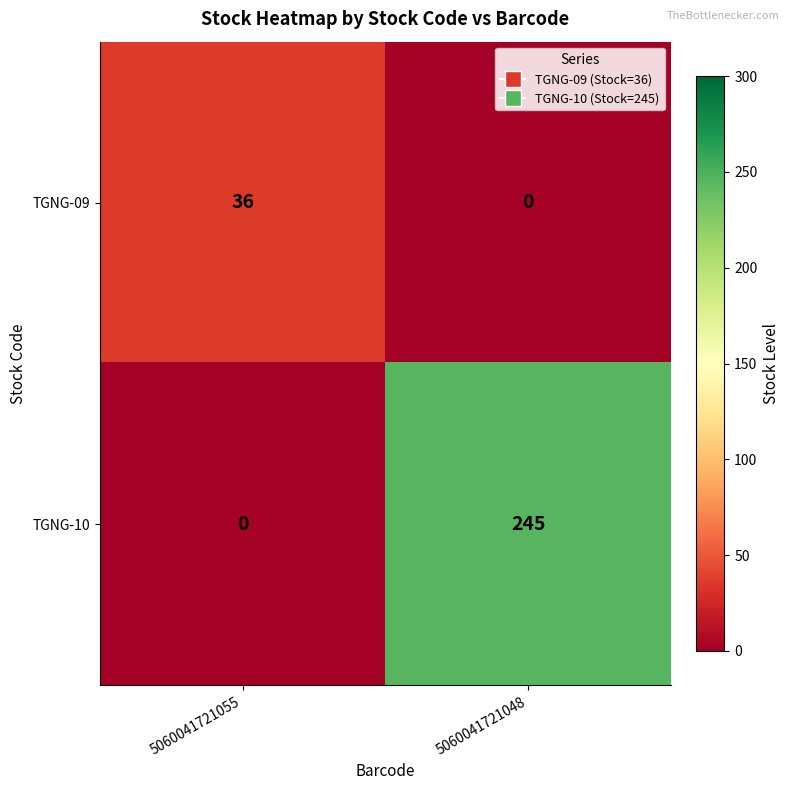

Rank the series by their average value, from highest to lowest.

TGNG-10, TGNG-09